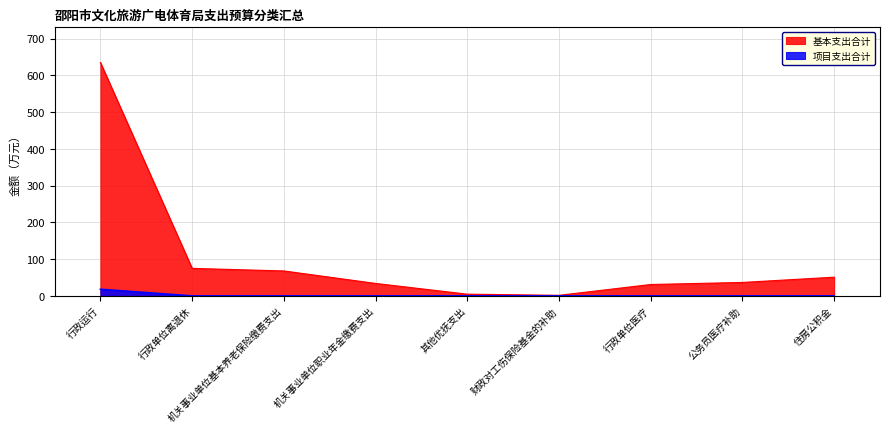

What is the difference between the highest and lowest values at 住房公积金?

50.9